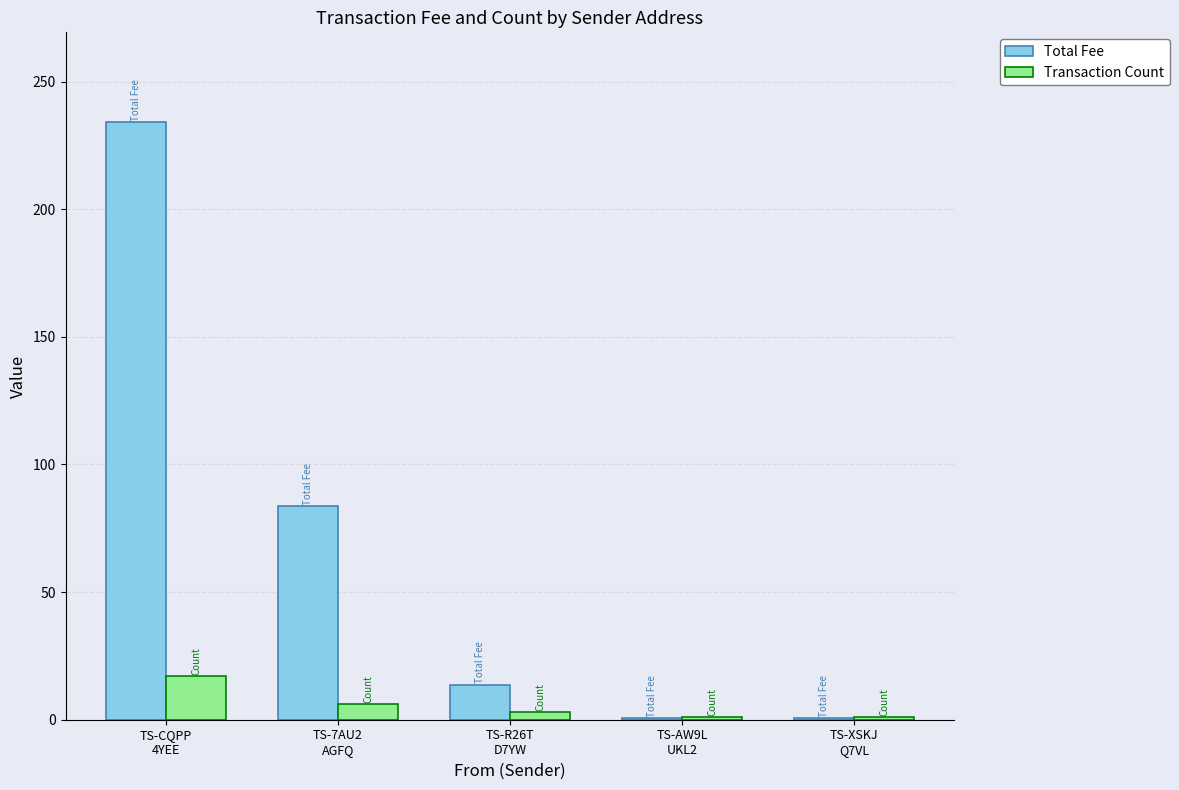

Which series has the largest total across all categories?

Total Fee